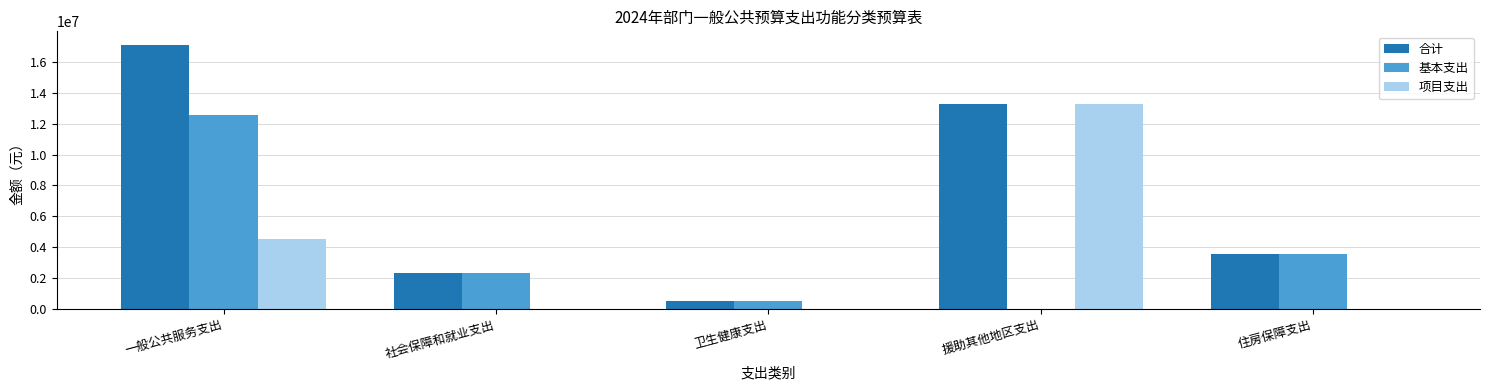

What is the total value across all series at 援助其他地区支出?

26562000.0